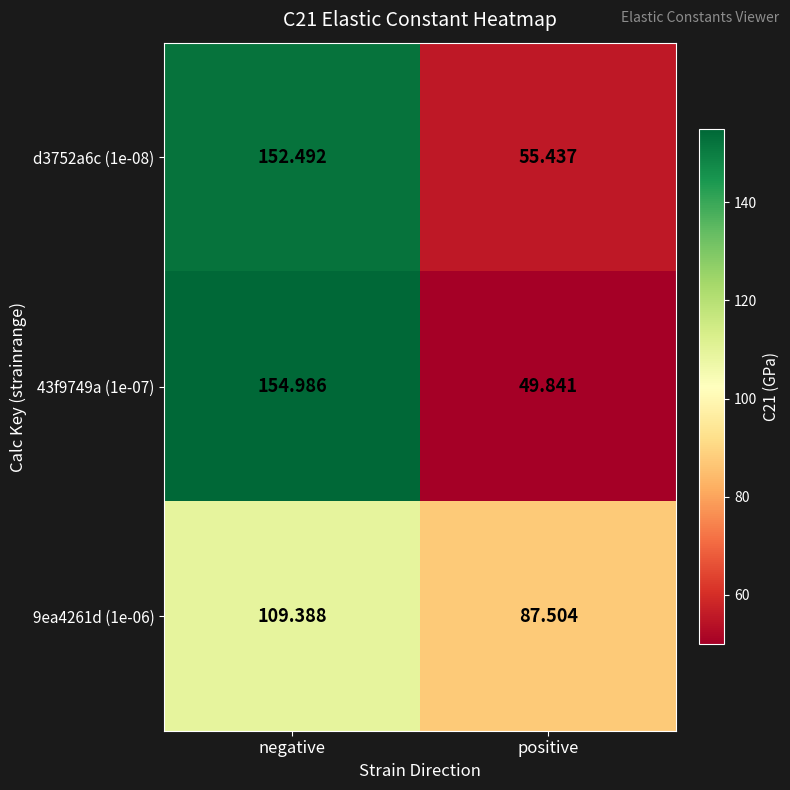

How many distinct data groups are displayed?

3